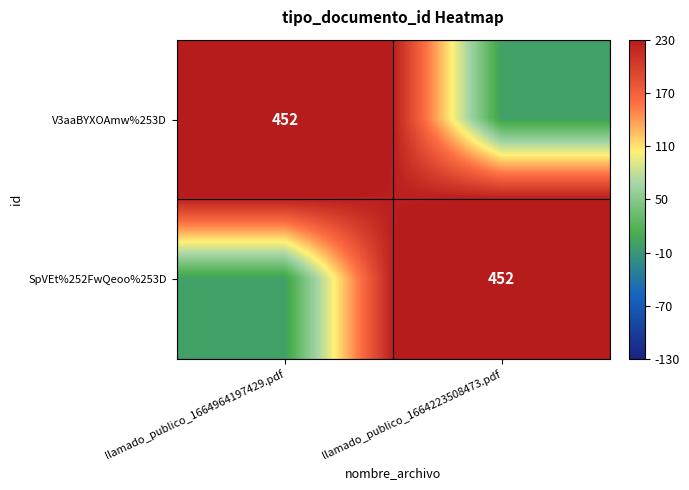

Which has a higher value, llamado_publico_1664223508473.pdf or llamado_publico_1664964197429.pdf?

llamado_publico_1664964197429.pdf